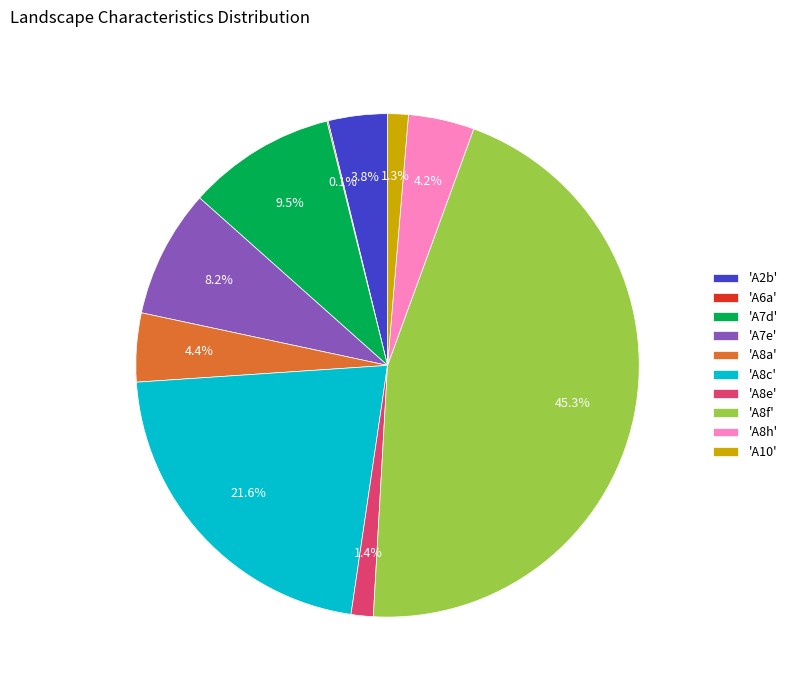

Do 'A8f' and 'A8c' together represent more than half of the pie?

Yes